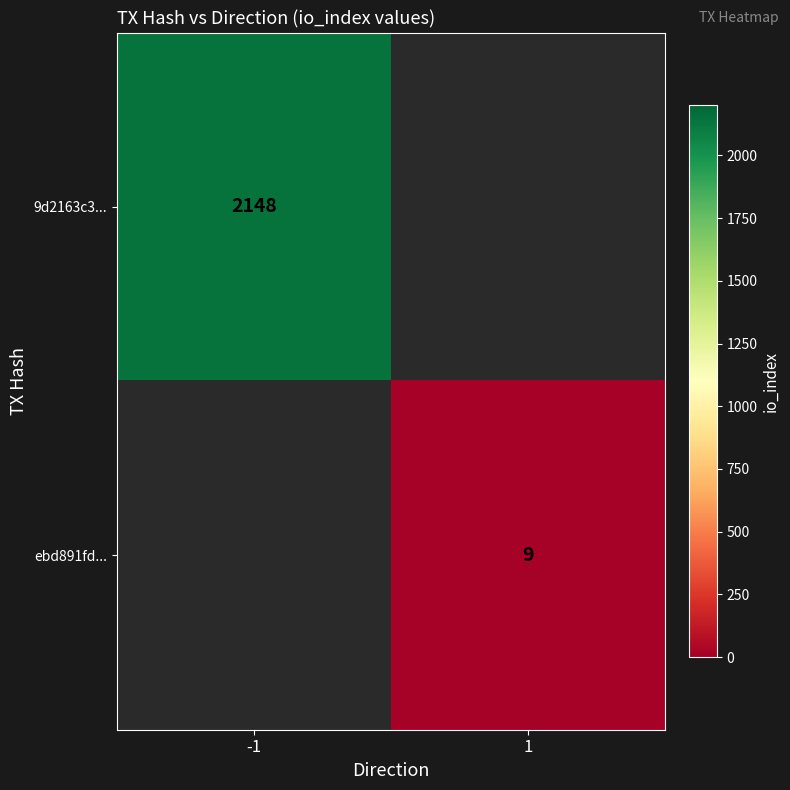

Between 1 and -1, which is larger?

-1